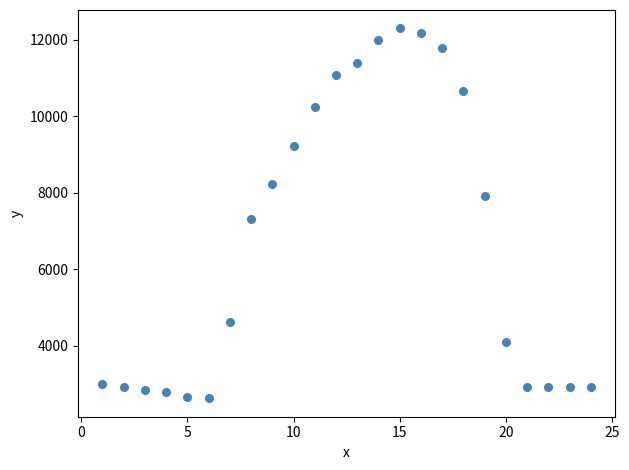

What Y value in the scatter plot is closest to 7460?

7326.2